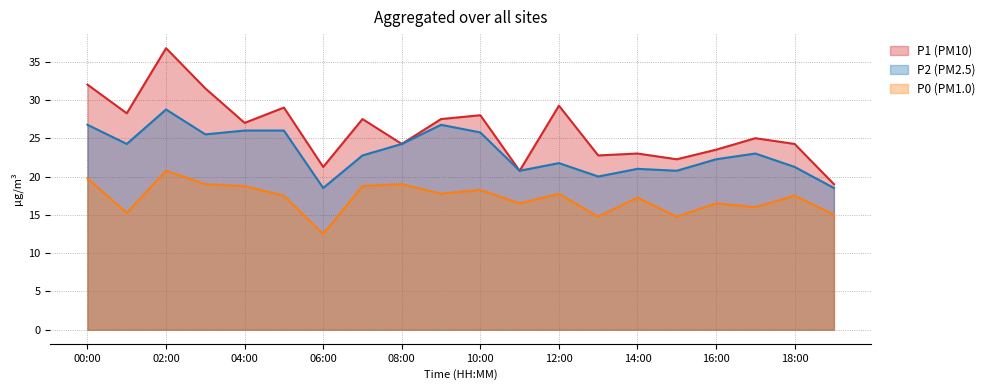

What is the minimum value shown in the chart?

12.5